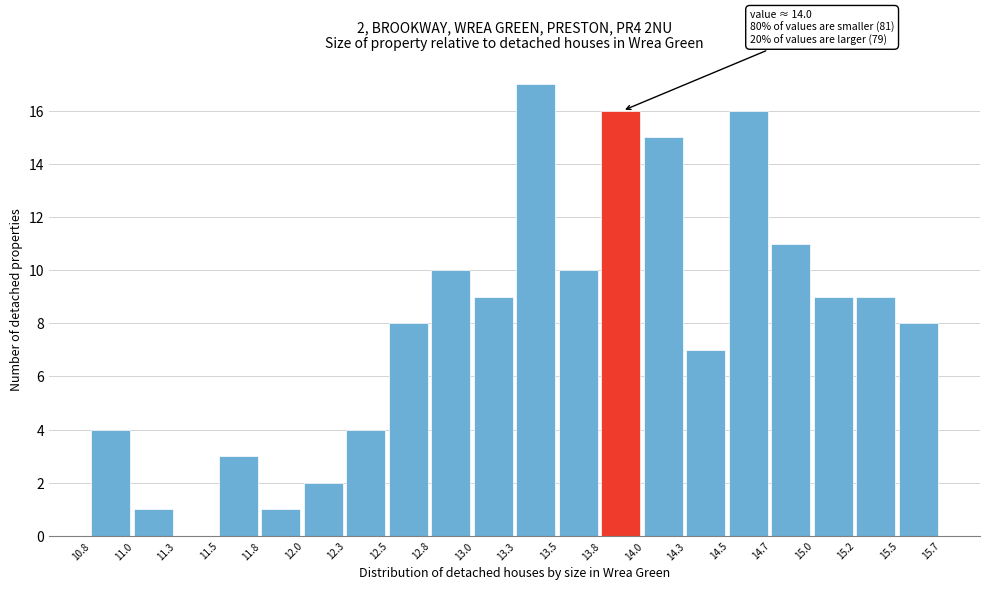

Which range on the x-axis has the tallest bar?

13.3 to 13.5